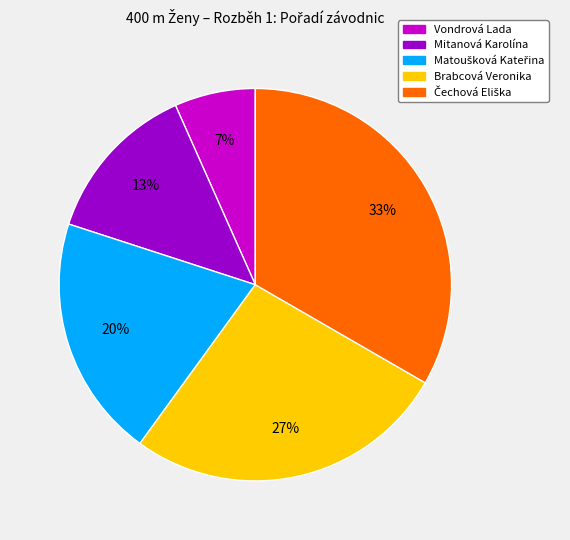

Does any single category account for the majority?

No